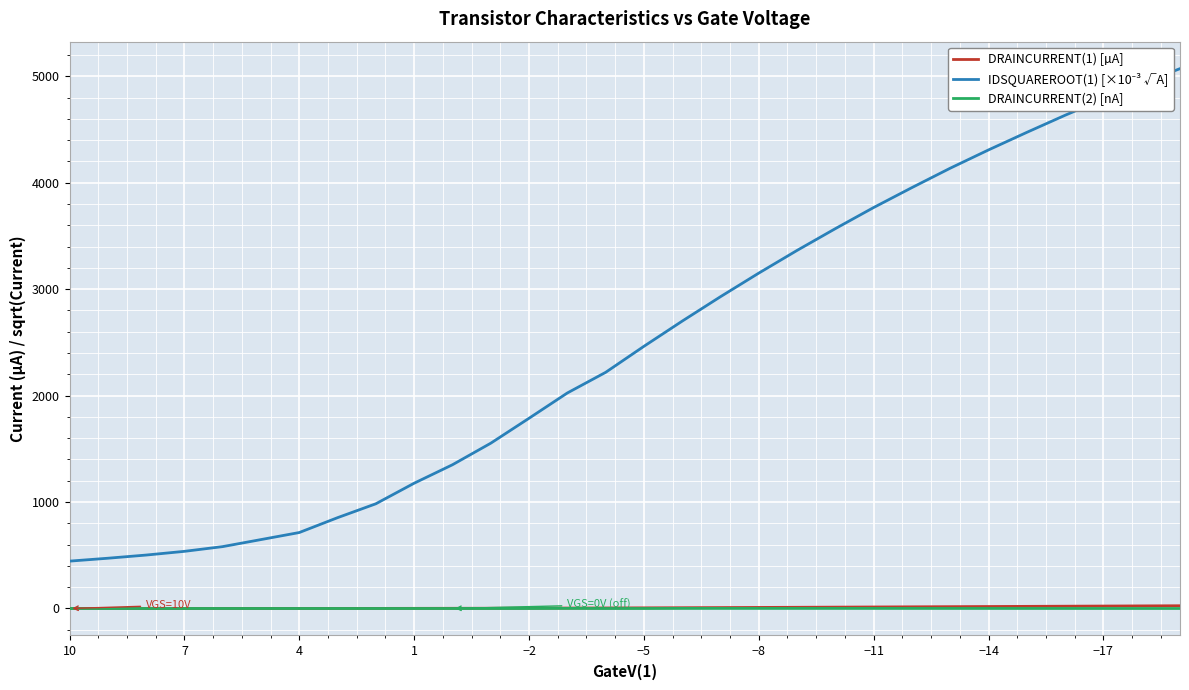

What is the sum of the DRAINCURRENT(1) [µA] values at 7 and 15?

6.3